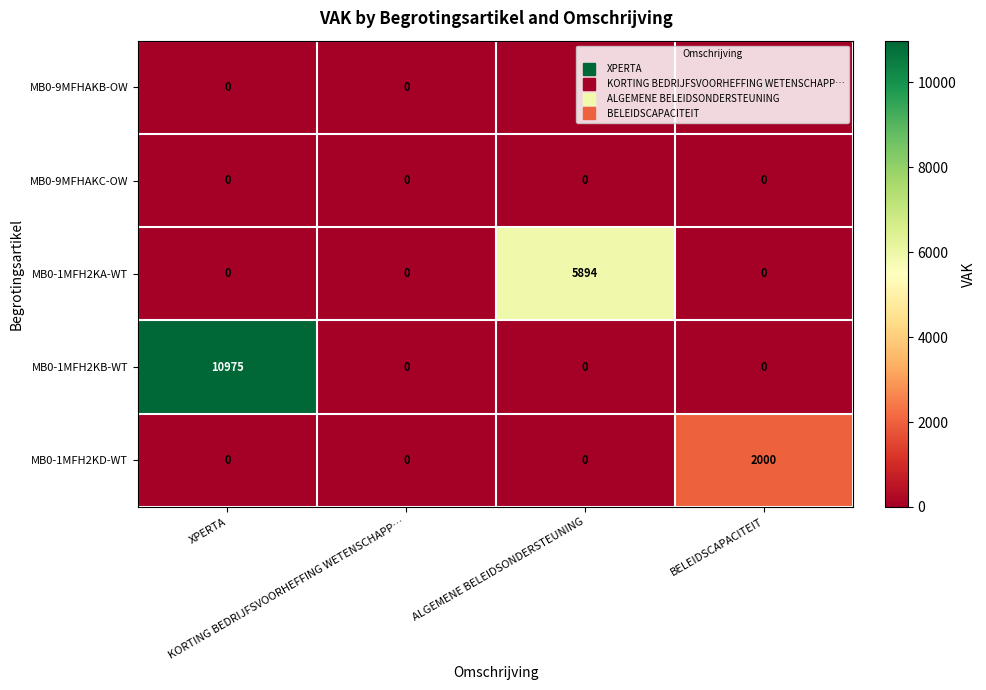

Which series has the largest total across all categories?

MB0-1MFH2KB-WT